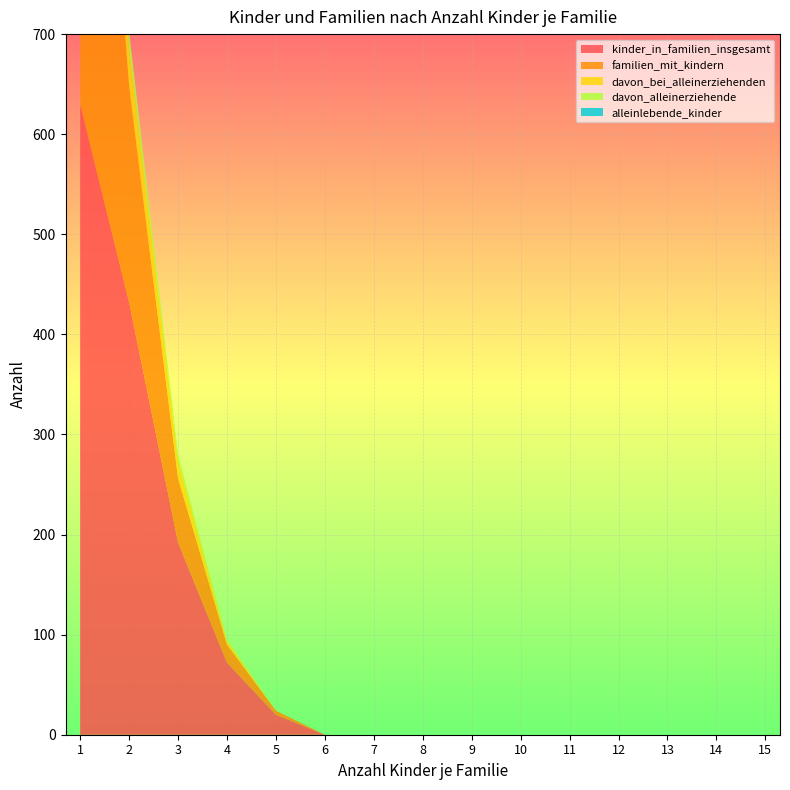

Reading left to right, list all the values displayed in this chart.

kinder_in_familien_insgesamt: 1=630	2=432	3=192	4=72	5=20	6=0	7=0	8=0	9=0	10=0	11=0	12=0	13=0	14=0	15=0
familien_mit_kindern: 1=630	2=216	3=64	4=18	5=4	6=0	7=0	8=0	9=0	10=0	11=0	12=0	13=0	14=0	15=0
davon_bei_alleinerziehenden: 1=126	2=36	3=18	4=4	5=0	6=0	7=0	8=0	9=0	10=0	11=0	12=0	13=0	14=0	15=0
davon_alleinerziehende: 1=126	2=18	3=6	4=1	5=0	6=0	7=0	8=0	9=0	10=0	11=0	12=0	13=0	14=0	15=0
alleinlebende_kinder: 1=0	2=0	3=0	4=0	5=0	6=0	7=0	8=0	9=0	10=0	11=0	12=0	13=0	14=0	15=0